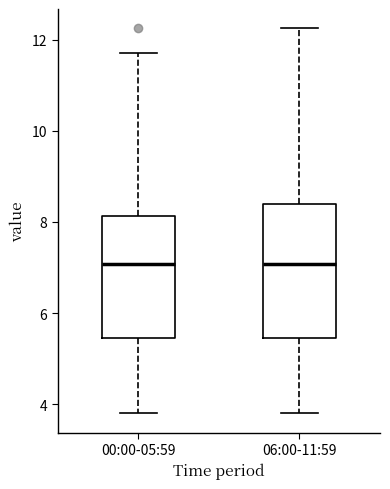

Where is the lower edge of the box for 06:00-11:59 on the y-axis? The values are not printed on the chart, so give them approximately, as read against the axis.

5.4